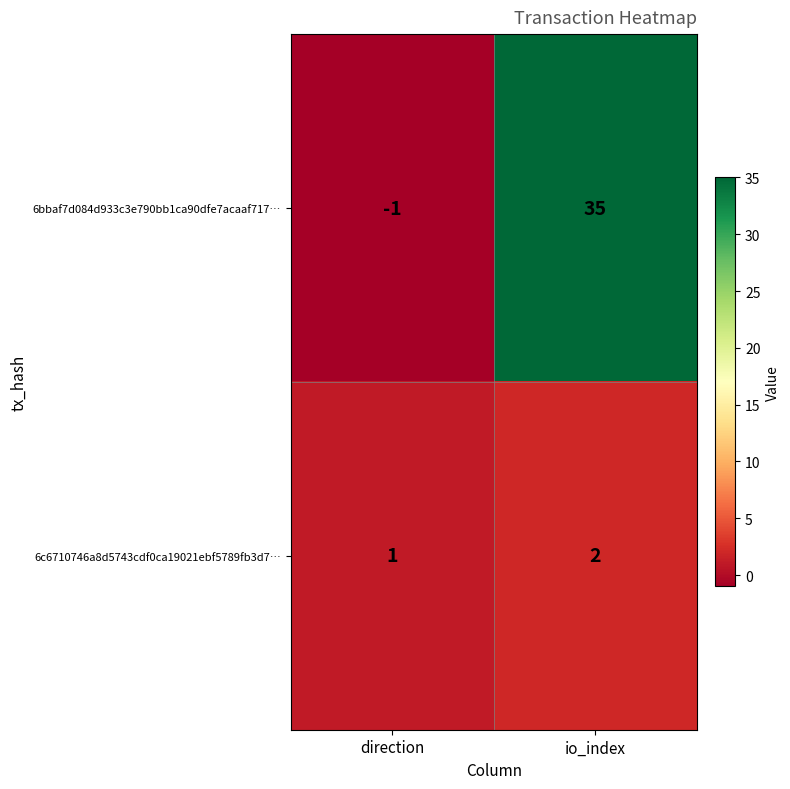

List the series in order of their overall mean, lowest first.

6c6710746a8d5743cdf0ca19021ebf5789fb3d7…, 6bbaf7d084d933c3e790bb1ca90dfe7acaaf717…